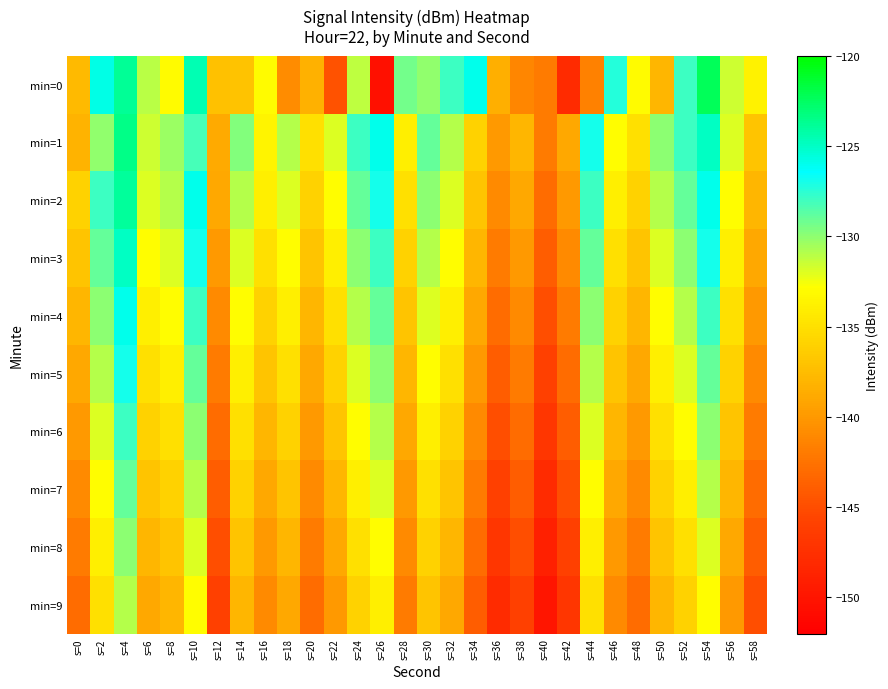

How many data points does each series have?

30